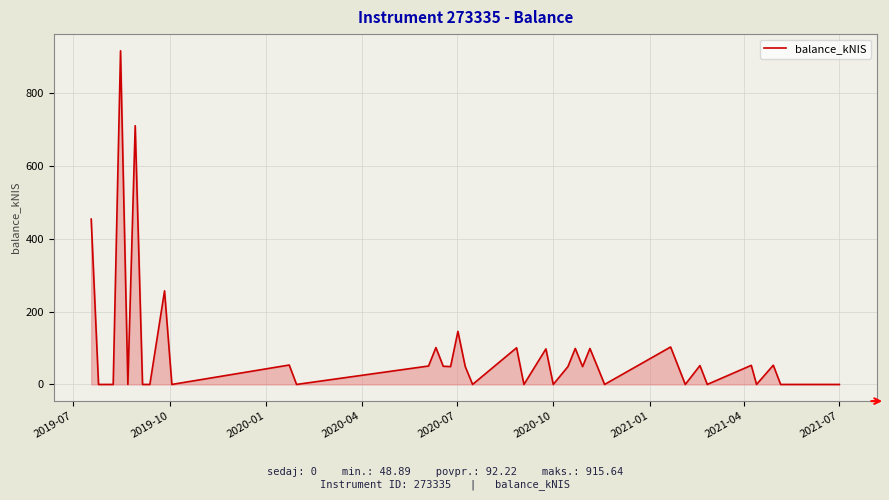

What is the difference between the second highest and second lowest values?

710.1